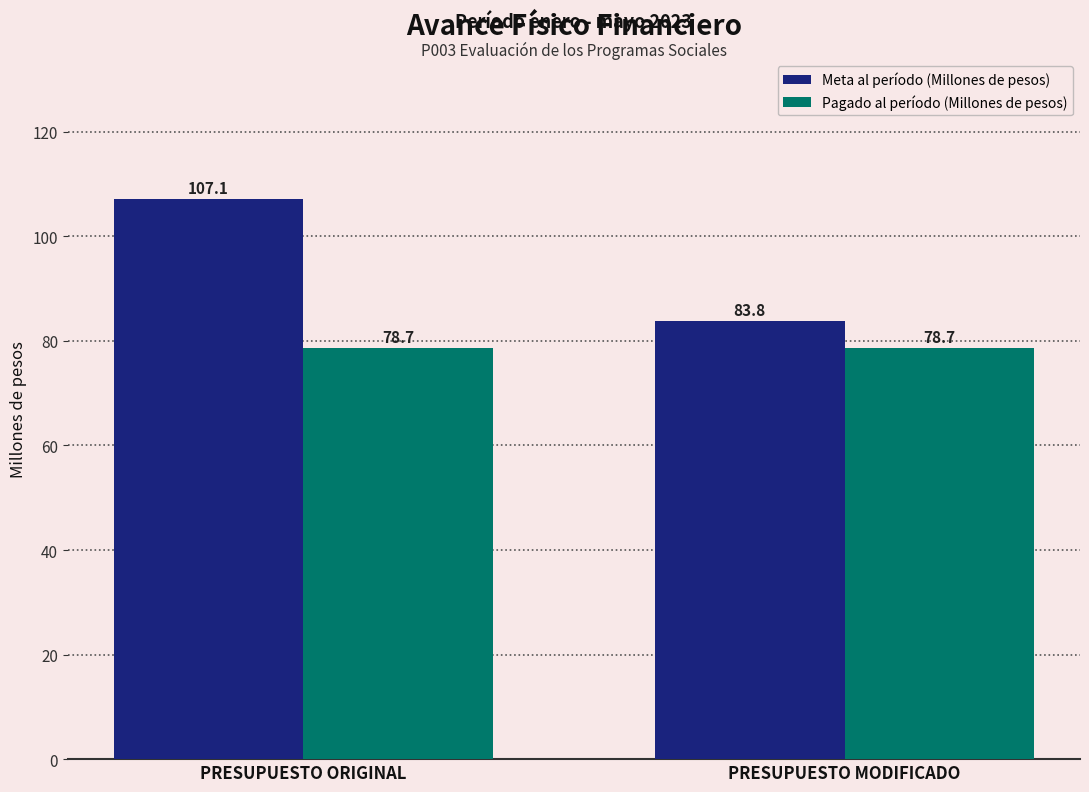

What value does the Meta al período (Millones de pesos) series have at PRESUPUESTO ORIGINAL?

107.1